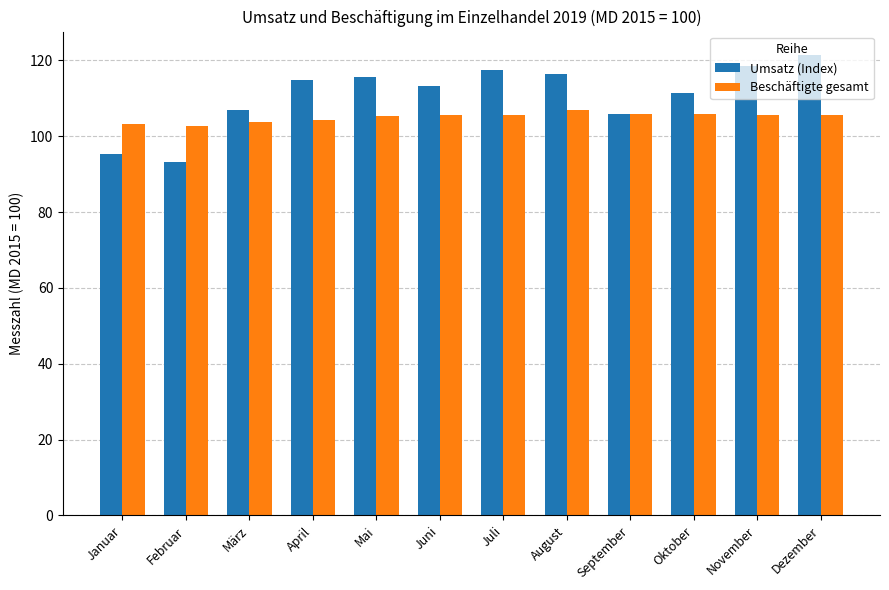

Is it true that Beschäftigte gesamt equals 141.3 at Oktober?

False